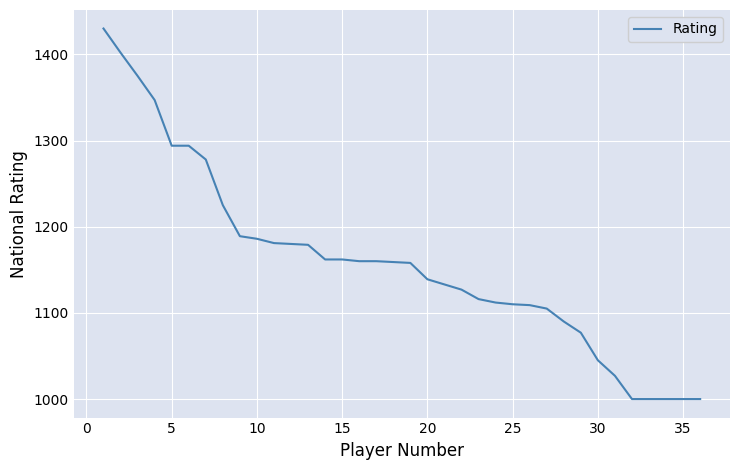

What is the maximum value shown in the chart?

1430